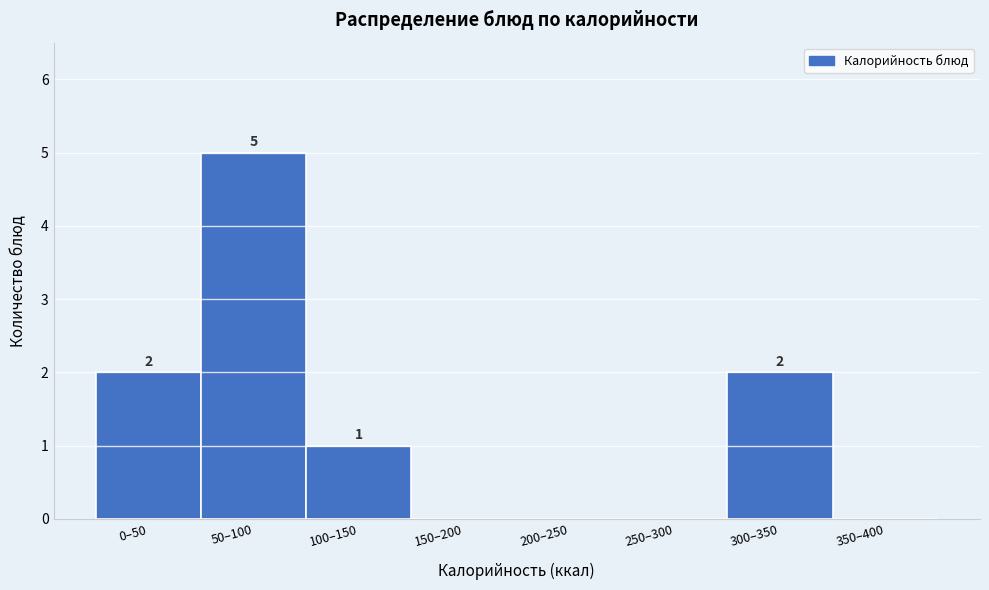

Reading right to left, transcribe all the data shown in this chart.

350–400=0	300–350=2	250–300=0	200–250=0	150–200=0	100–150=1	50–100=5	0–50=2